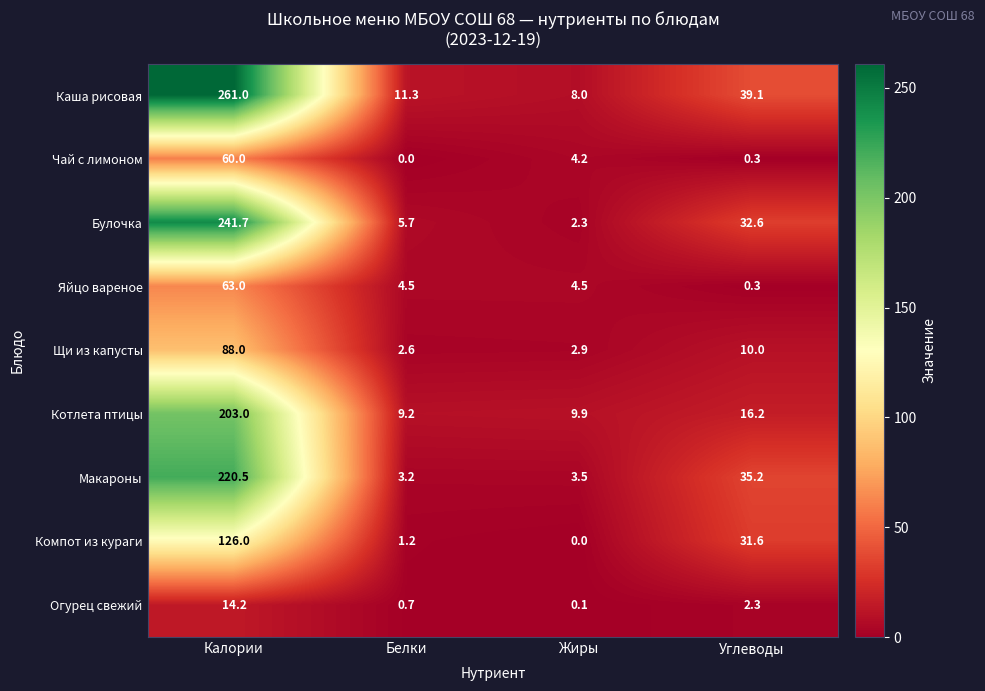

At Жиры, list the series in order from largest to smallest.

Котлета птицы, Каша рисовая, Яйцо вареное, Чай с лимоном, Макароны, Щи из капусты, Булочка, Огурец свежий, Компот из кураги